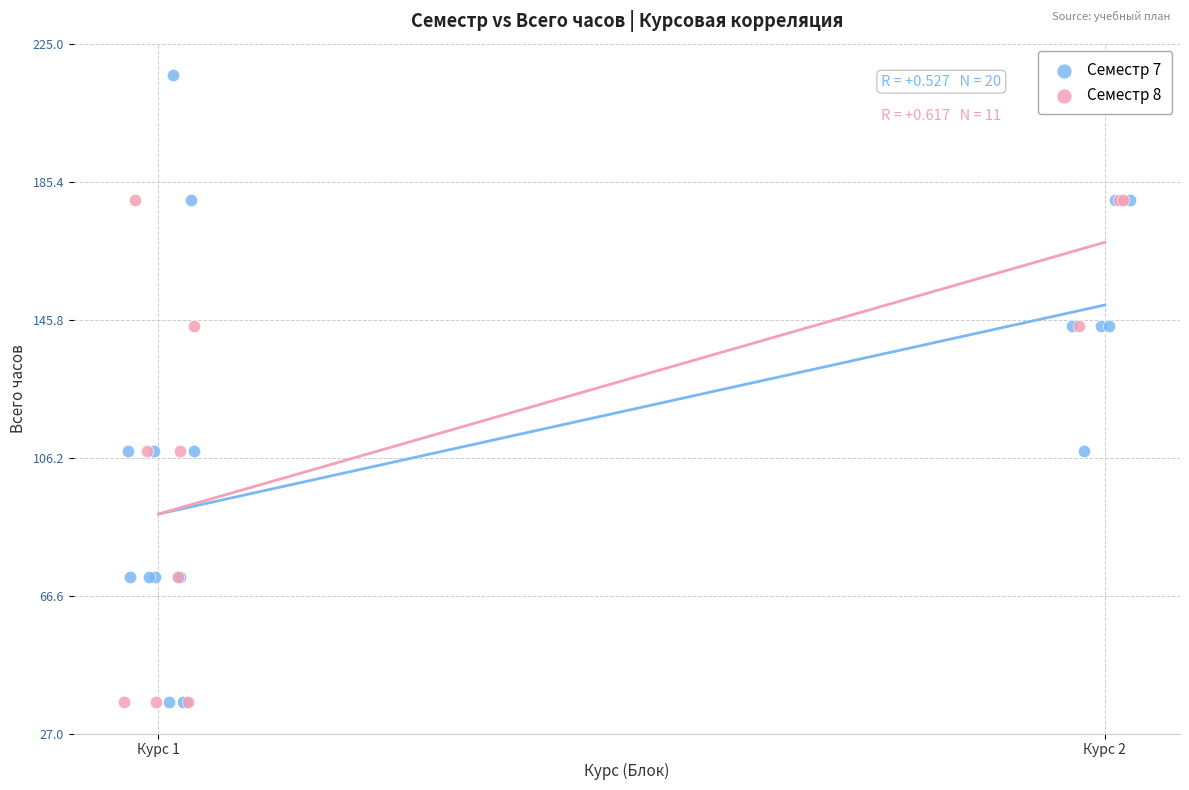

Which series contains the highest Y value?

Семестр 7